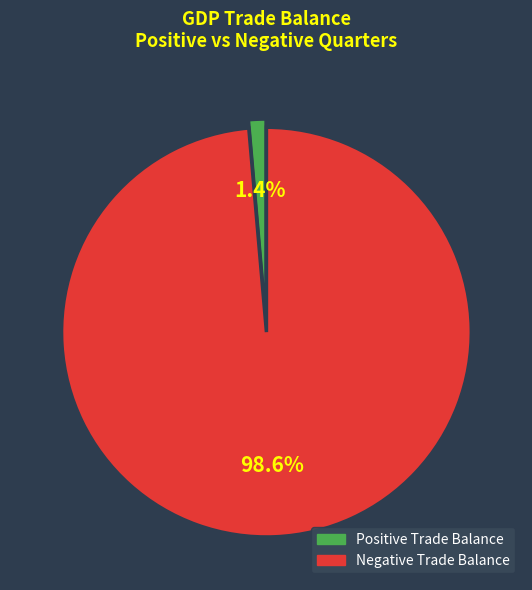

Is there any slice that represents more than half of the pie?

Yes